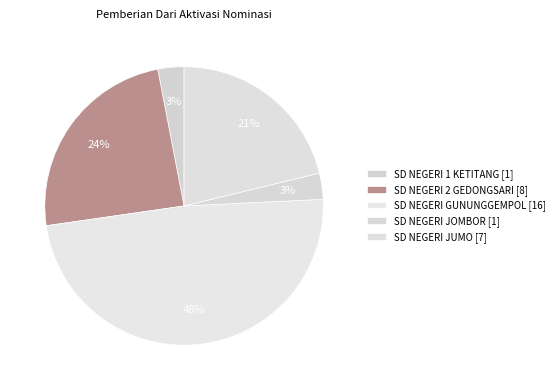

Count the number of slices in the pie.

5